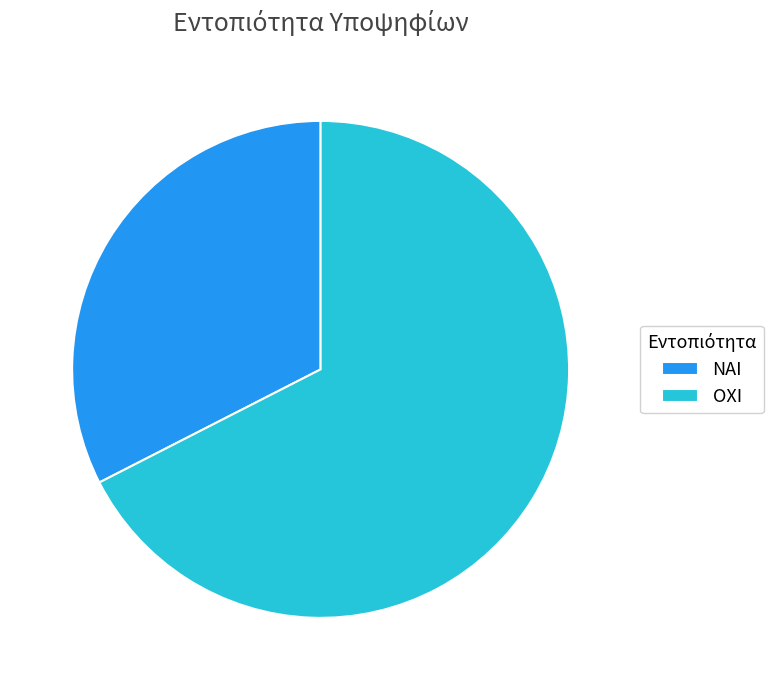

What is the smallest slice in the pie chart?

ΝΑΙ